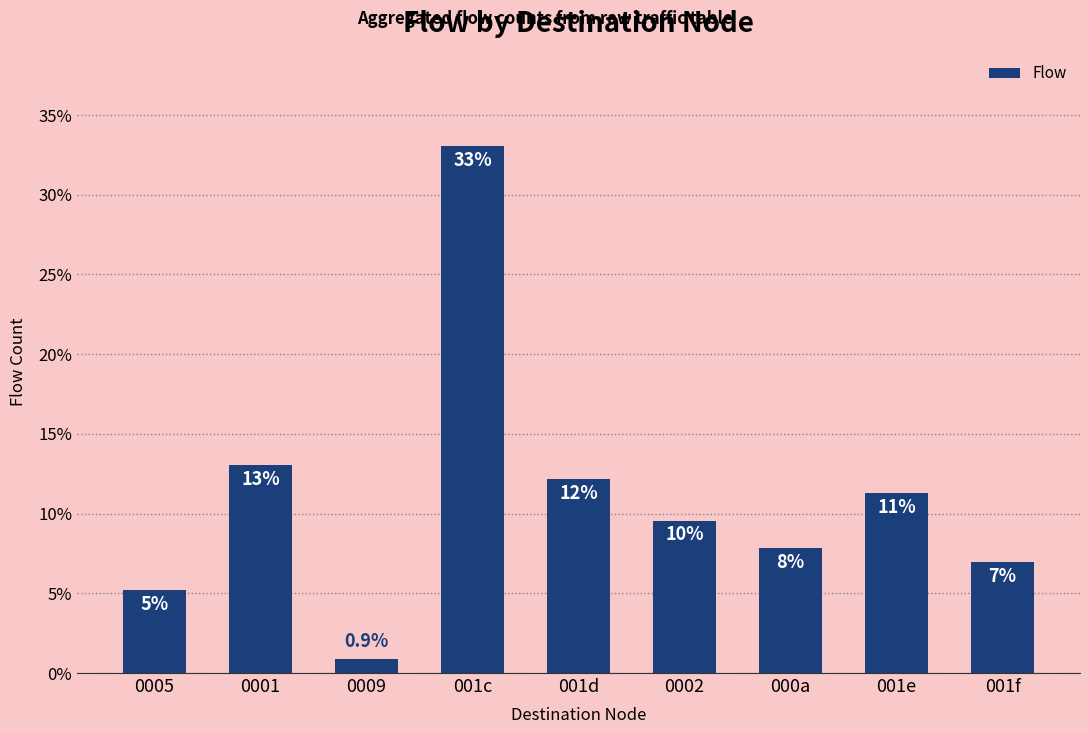

What is the label of the 6th bar from the left?

0002